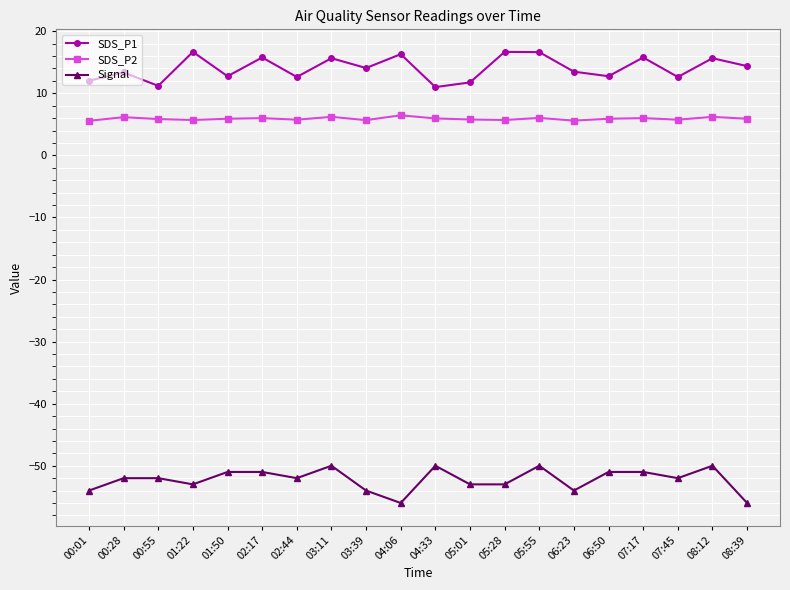

True or false: SDS_P1 and Signal cross at least once.

False